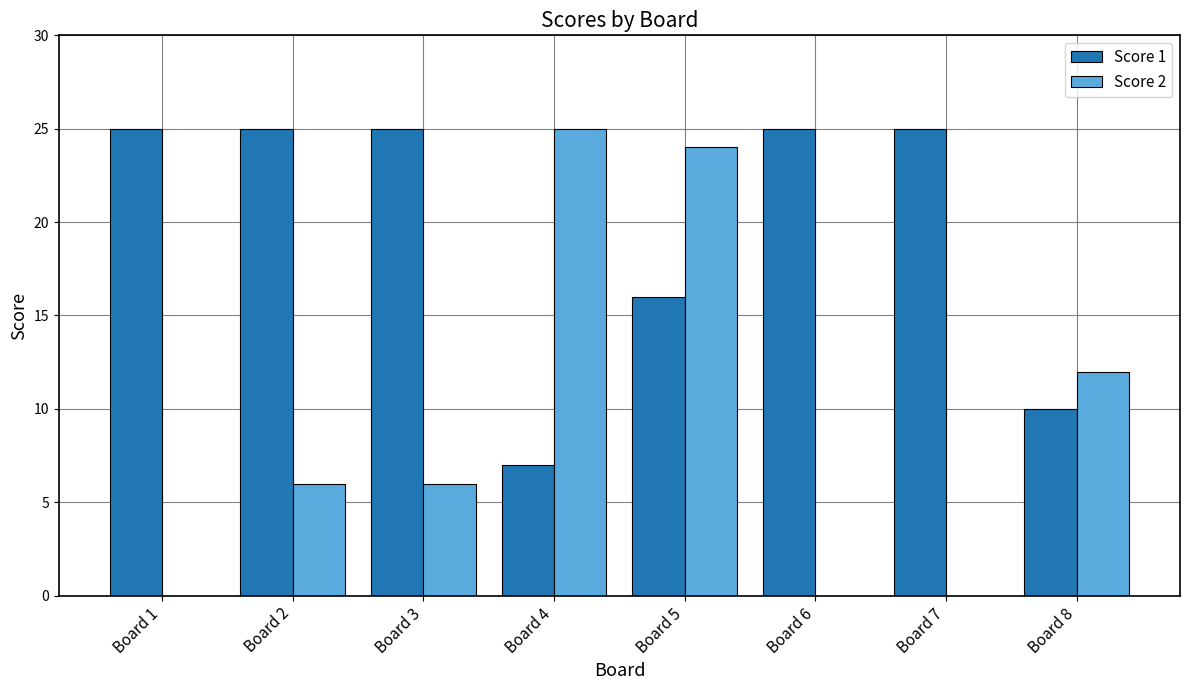

Count the number of data series in this chart.

2